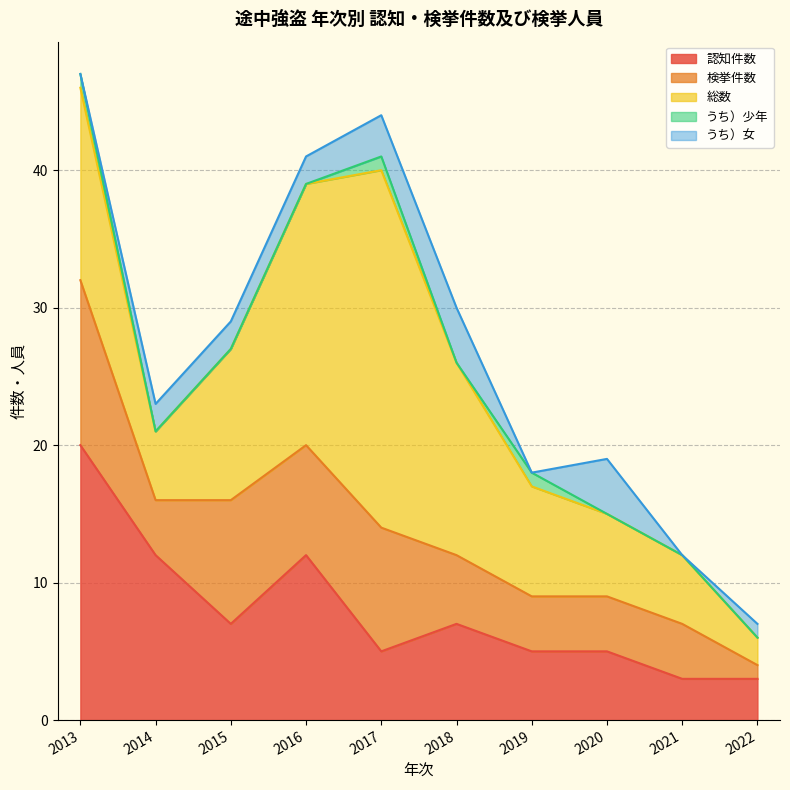

Which series ends up on top after the final intersection of 認知件数 and 検挙件数?

認知件数